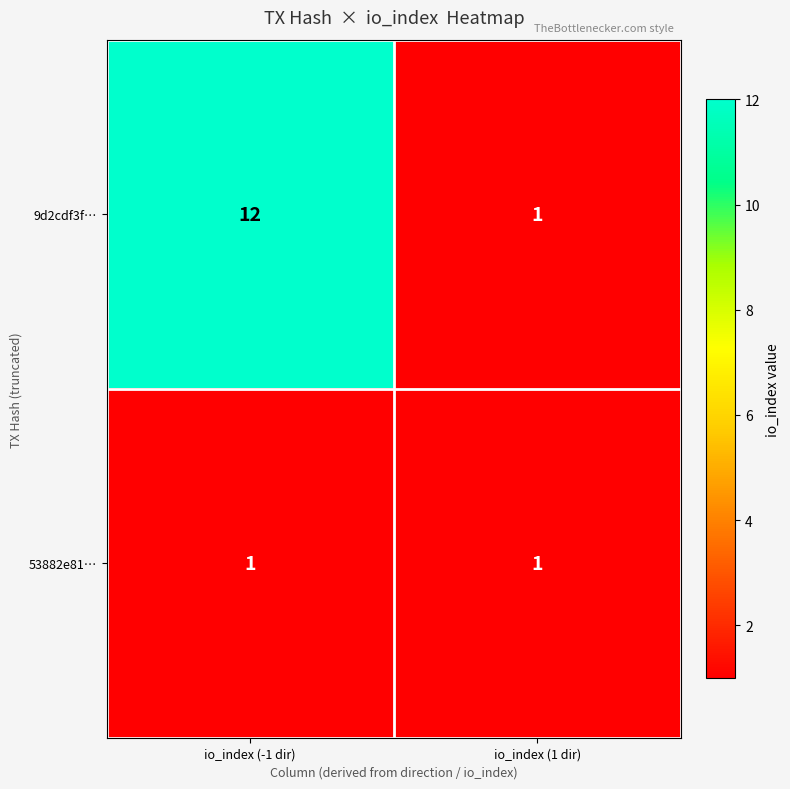

True or false: 9d2cdf3f… has a value of 1 at io_index (1 dir).

True